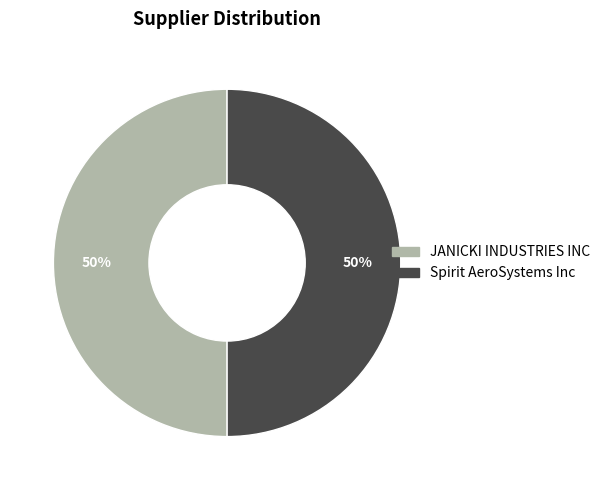

How many segments does this pie chart have?

2